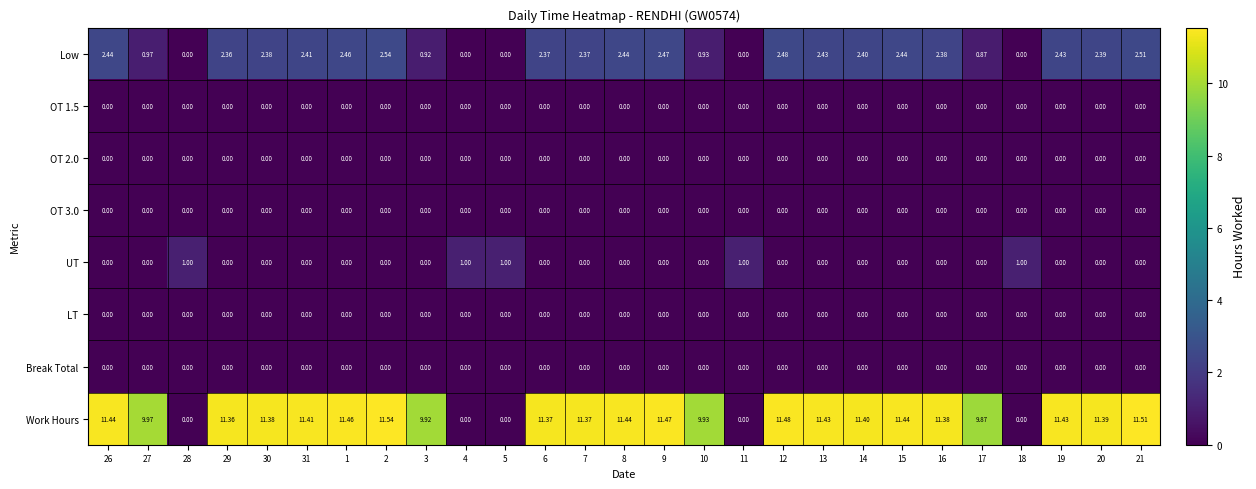

Which series has the largest total across all categories?

Work Hours